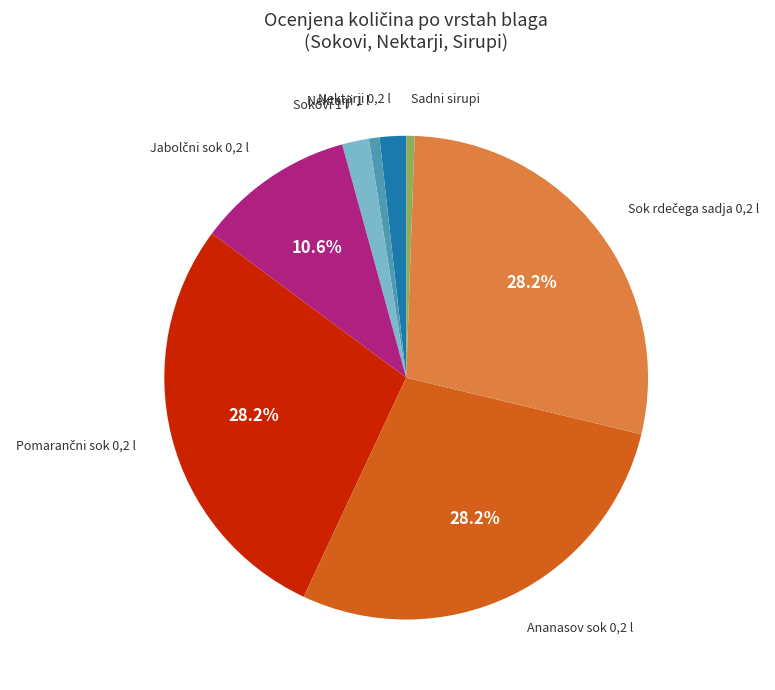

Is there any slice that represents more than half of the pie?

No